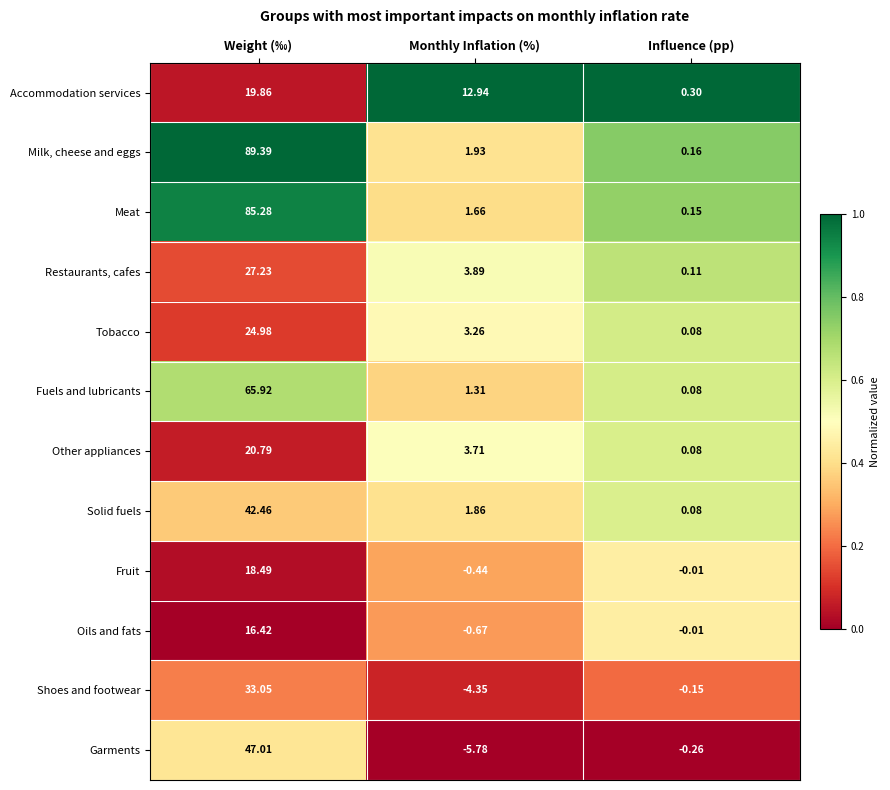

Which series has the largest total across all categories?

Milk, cheese and eggs